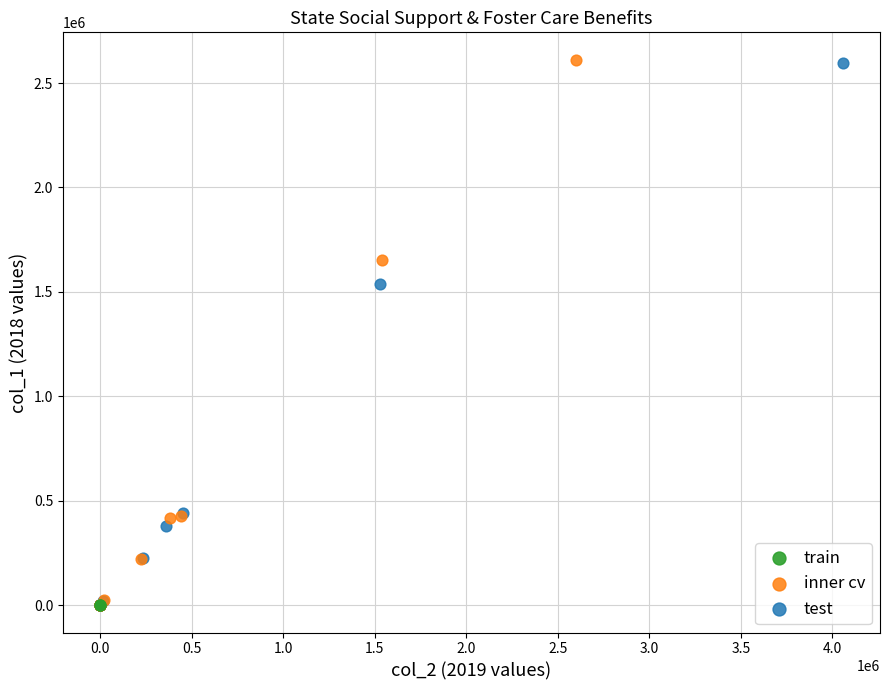

Which series has the widest spread of Y values?

inner cv